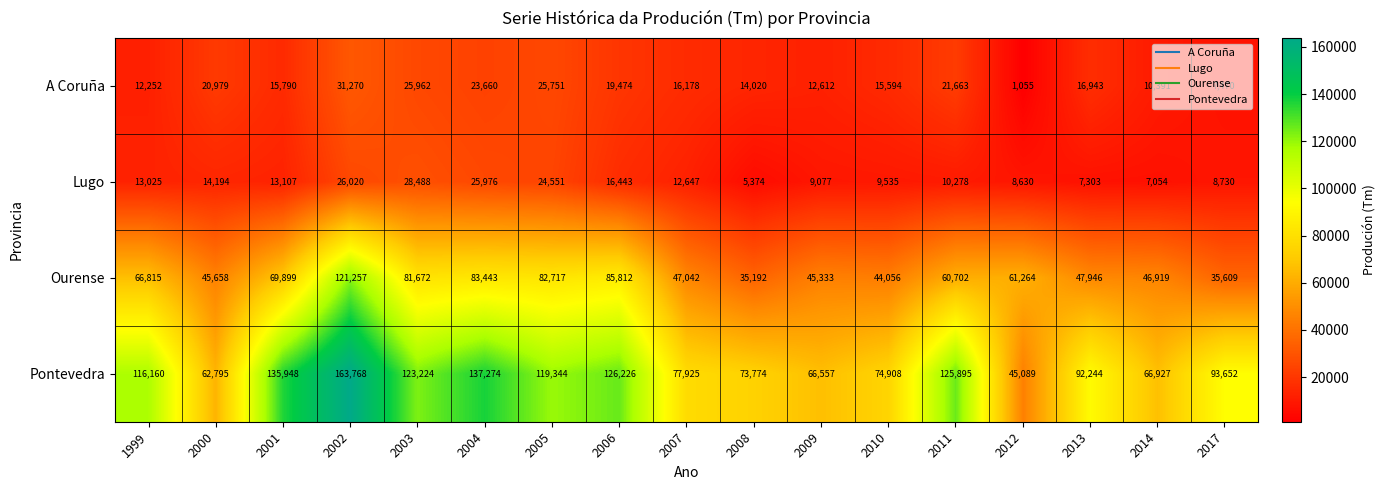

What is the minimum value shown in the chart?

1055